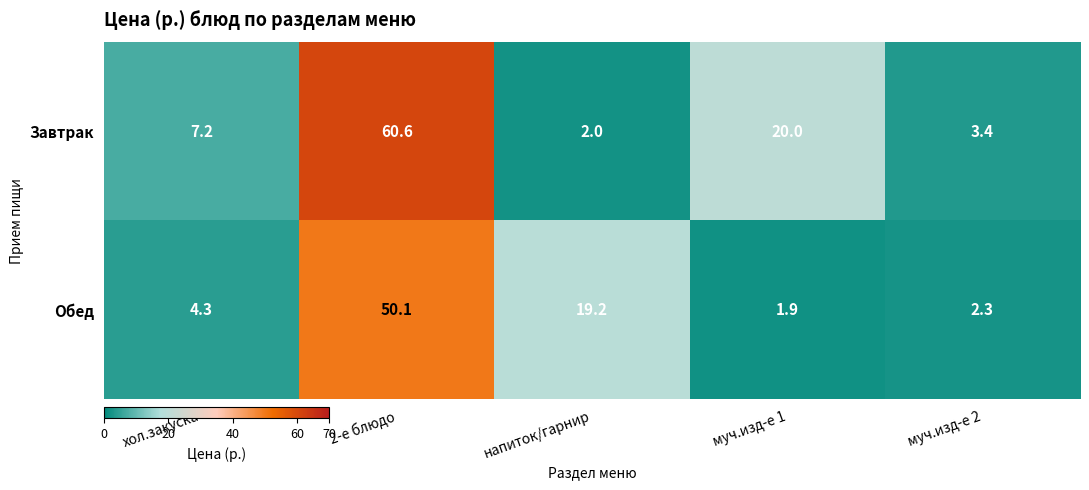

How many categories are shown in the chart?

5